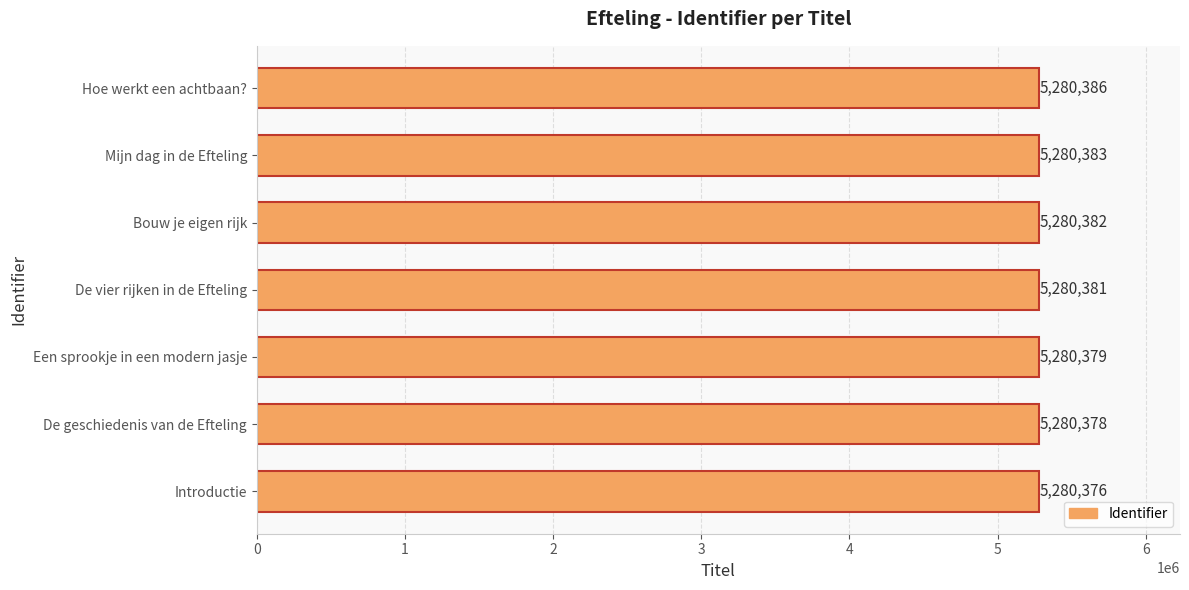

Which has a higher value, De vier rijken in de Efteling or De geschiedenis van de Efteling?

De vier rijken in de Efteling